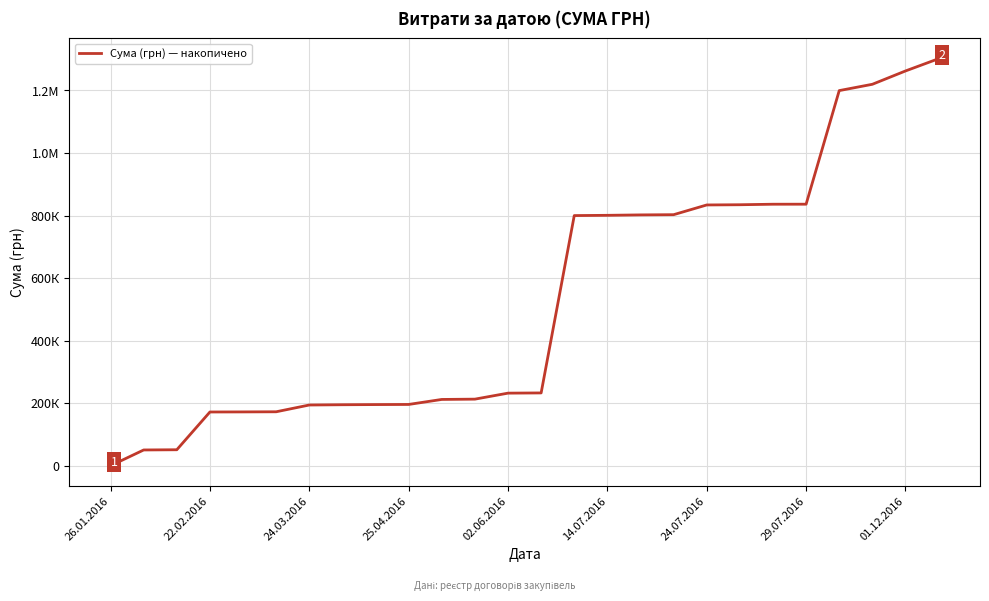

What is the smallest value displayed?

236.5